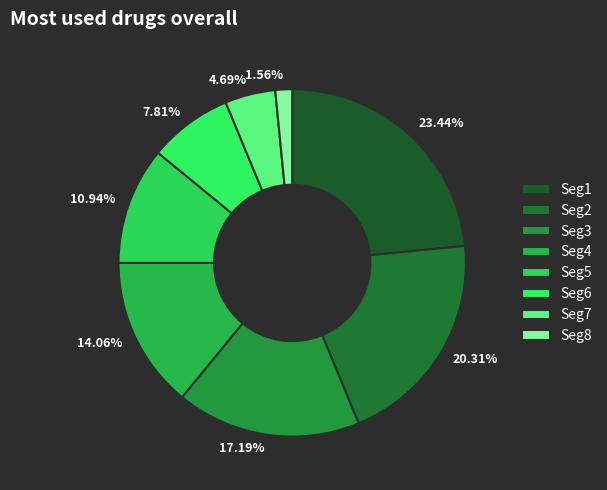

Which category has the biggest portion of the pie?

Seg1